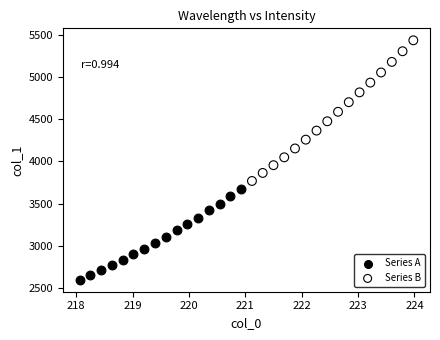

What are all the series names shown in the legend?

Series A, Series B